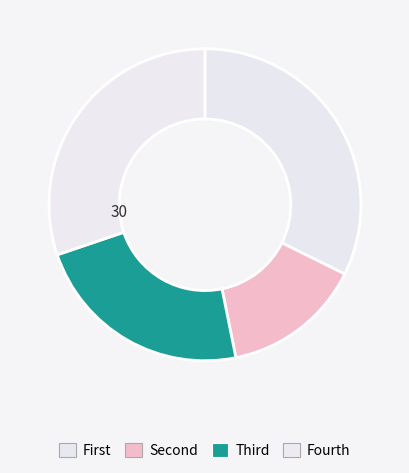

Count the number of slices in the pie.

4